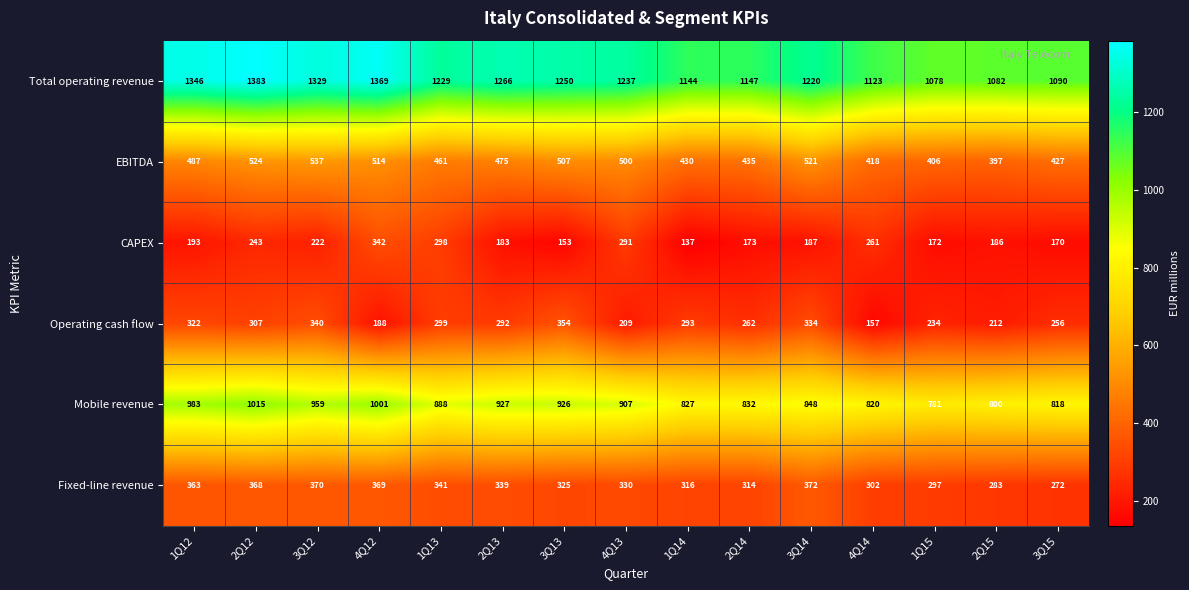

What is the difference between the highest and lowest values at 2Q15?

896